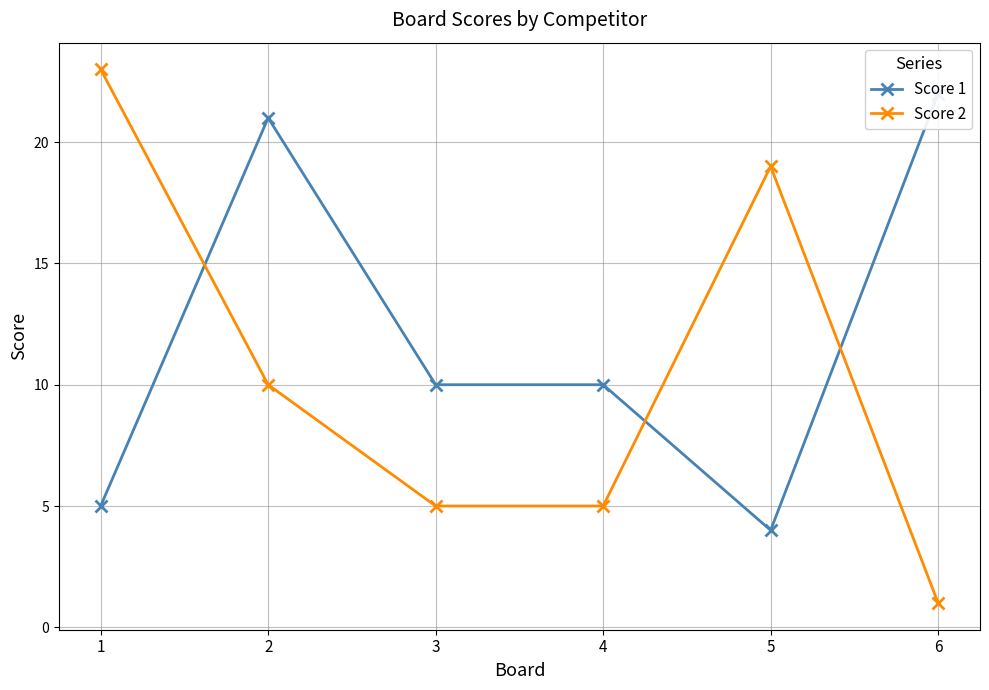

What is the value of the Score 1 point at the 1st from the left?

5